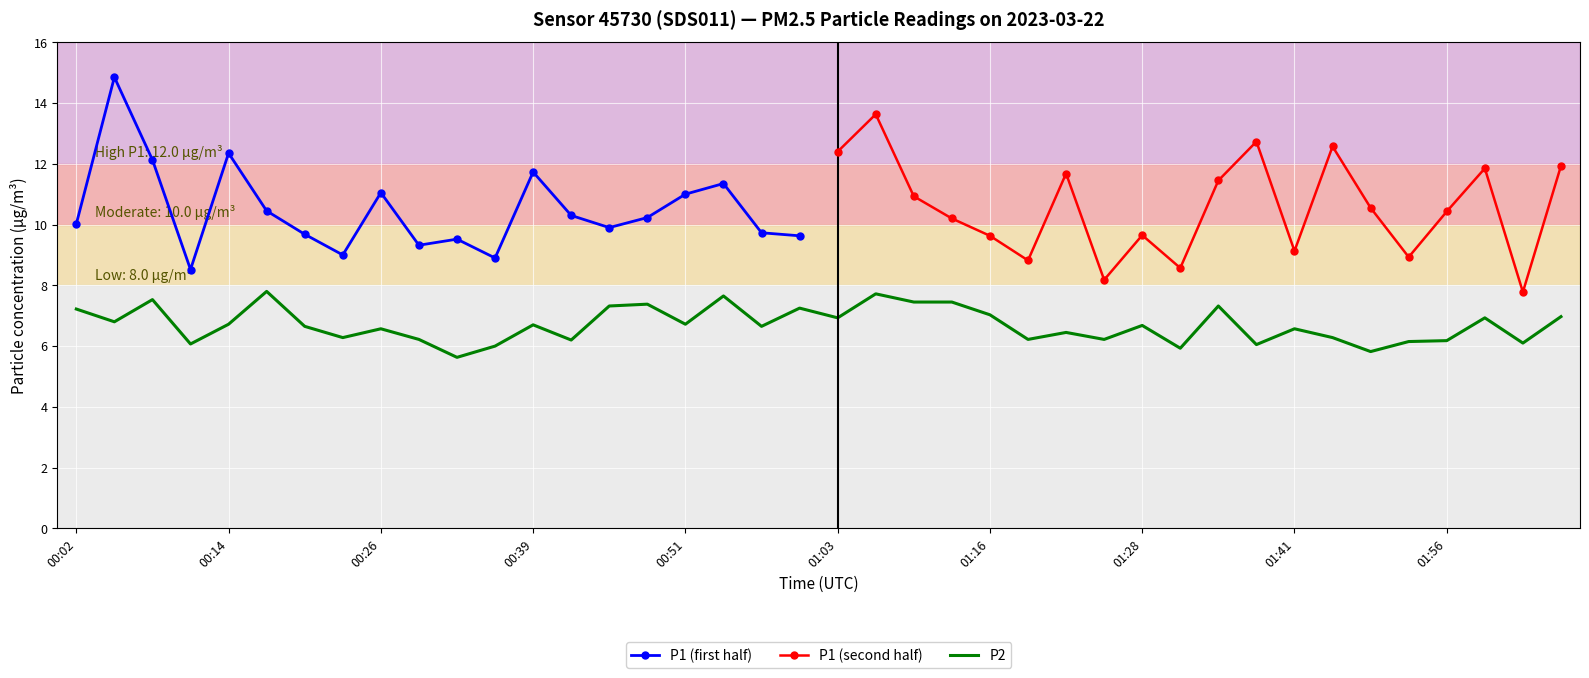

At which category does the data reach its first local peak?

00:08